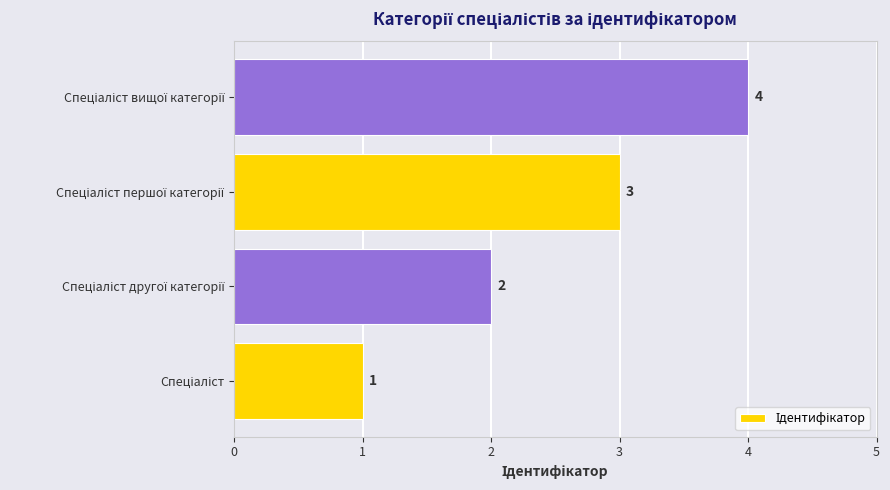

What is the greatest value displayed?

4